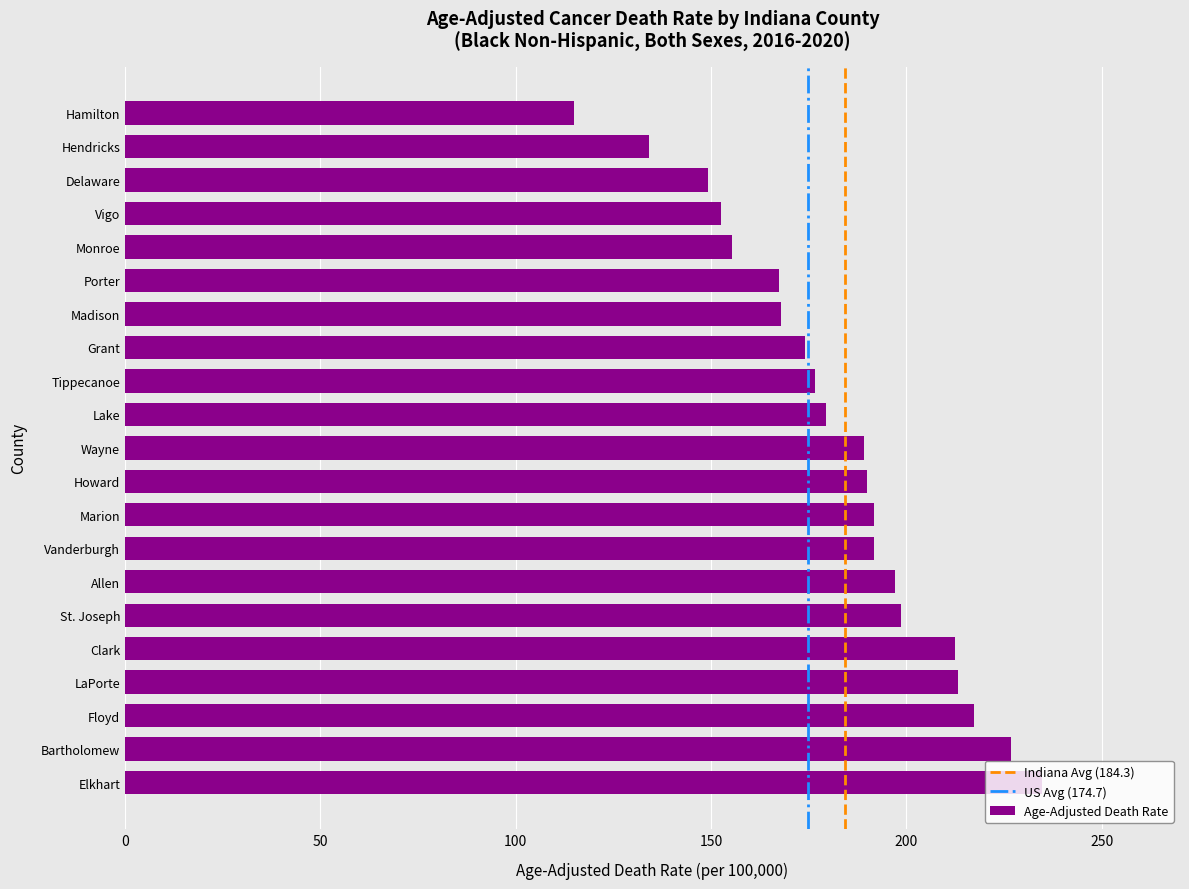

What is the minimum value shown in the chart?

115.0